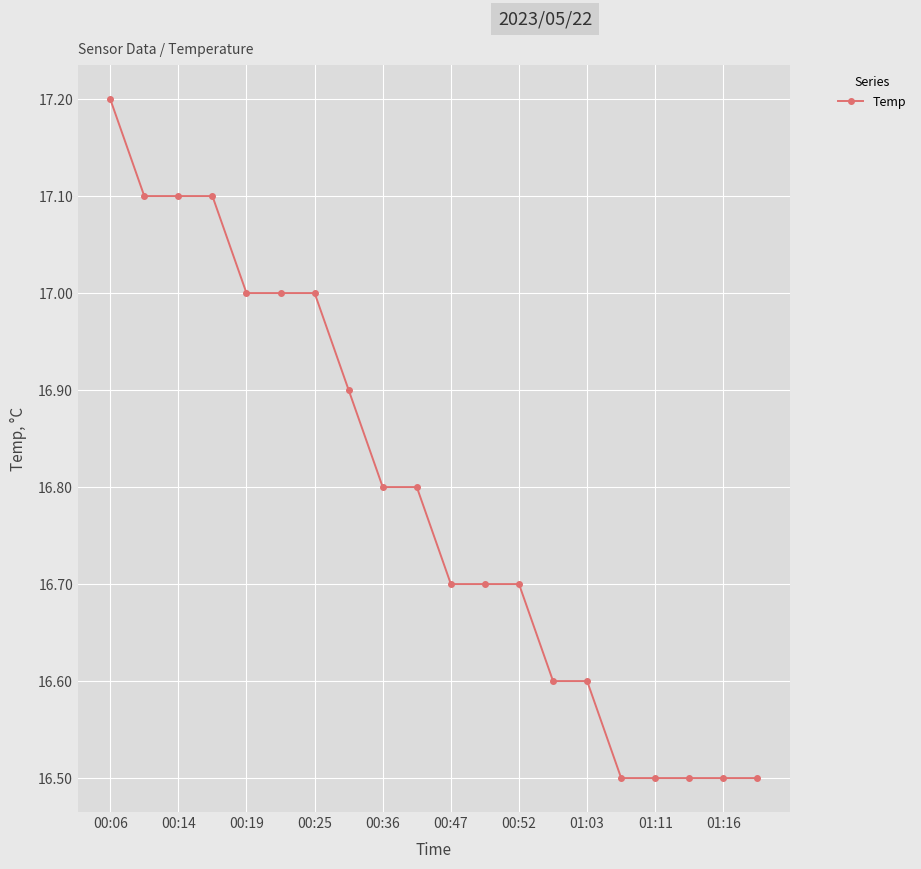

Is this an area chart (filled region under the line)?

No